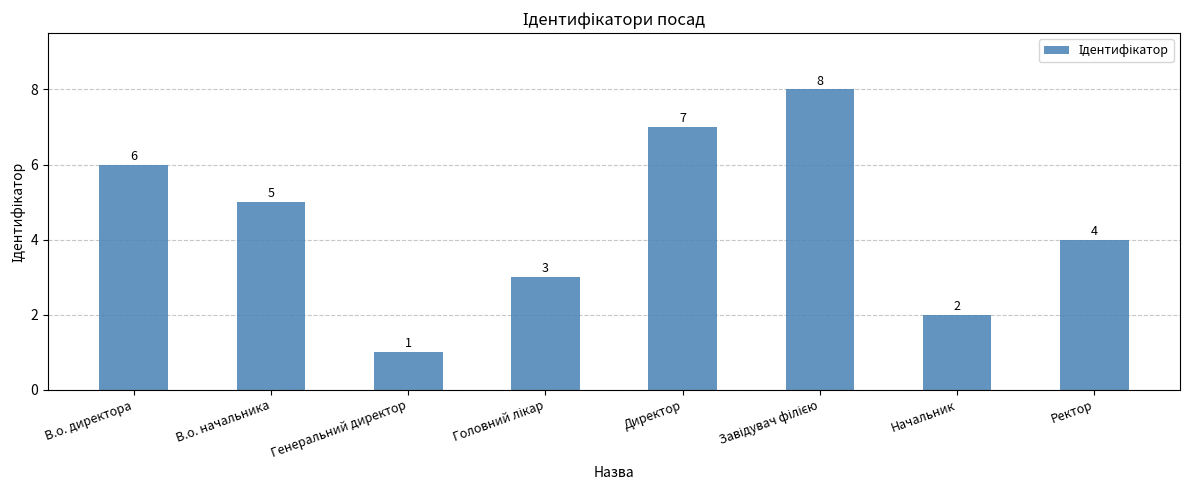

What is the change in value from Директор to Начальник?

-5